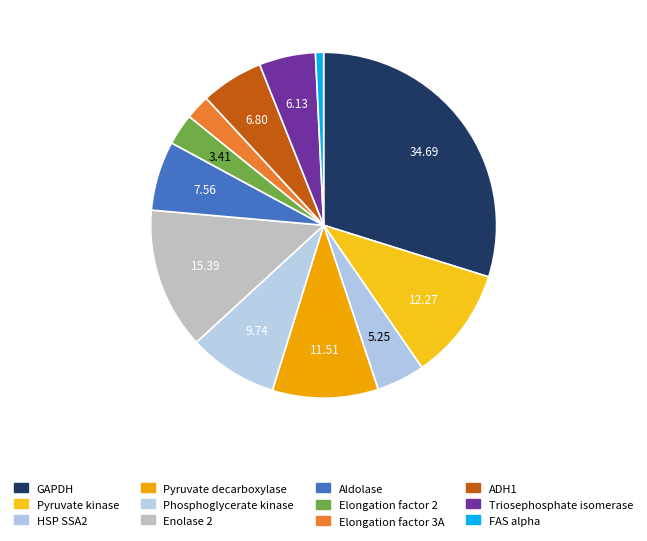

Is there a majority slice in this chart?

No